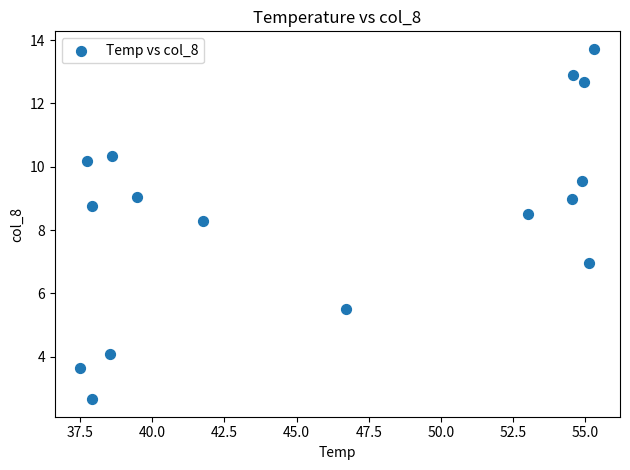

What is the range of X values (max minus min)?

17.8